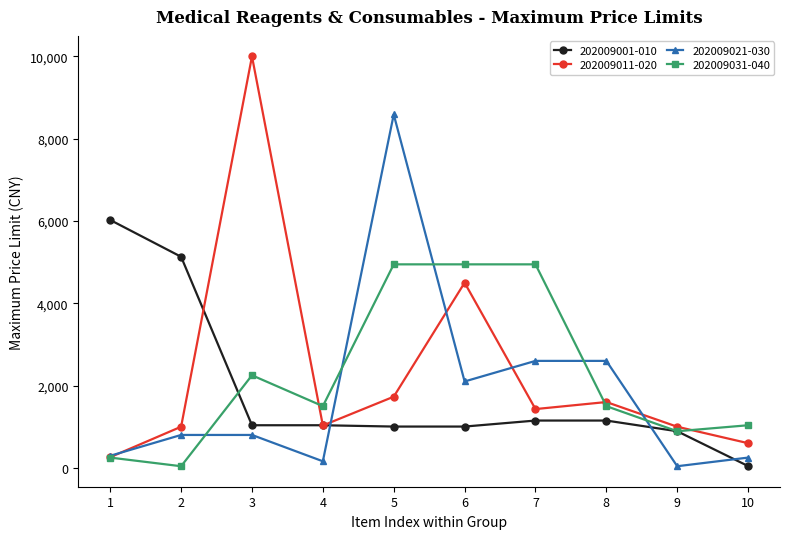

True or false: 202009021-030 and 202009001-010 intersect in this chart.

True